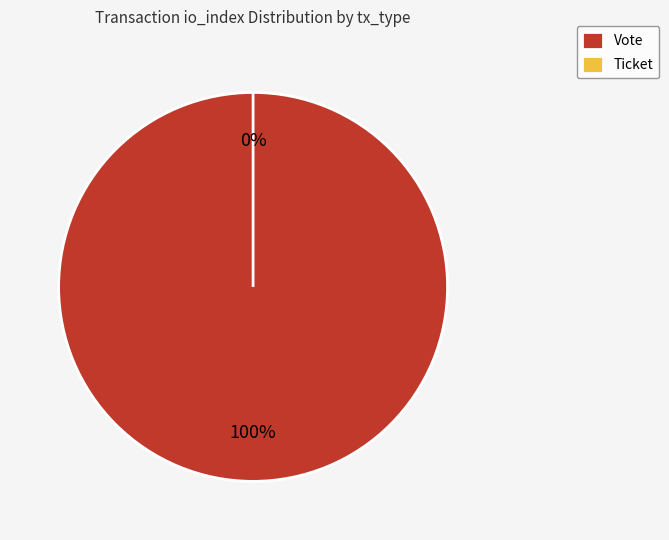

Is it true that Vote is 88% of the pie?

False